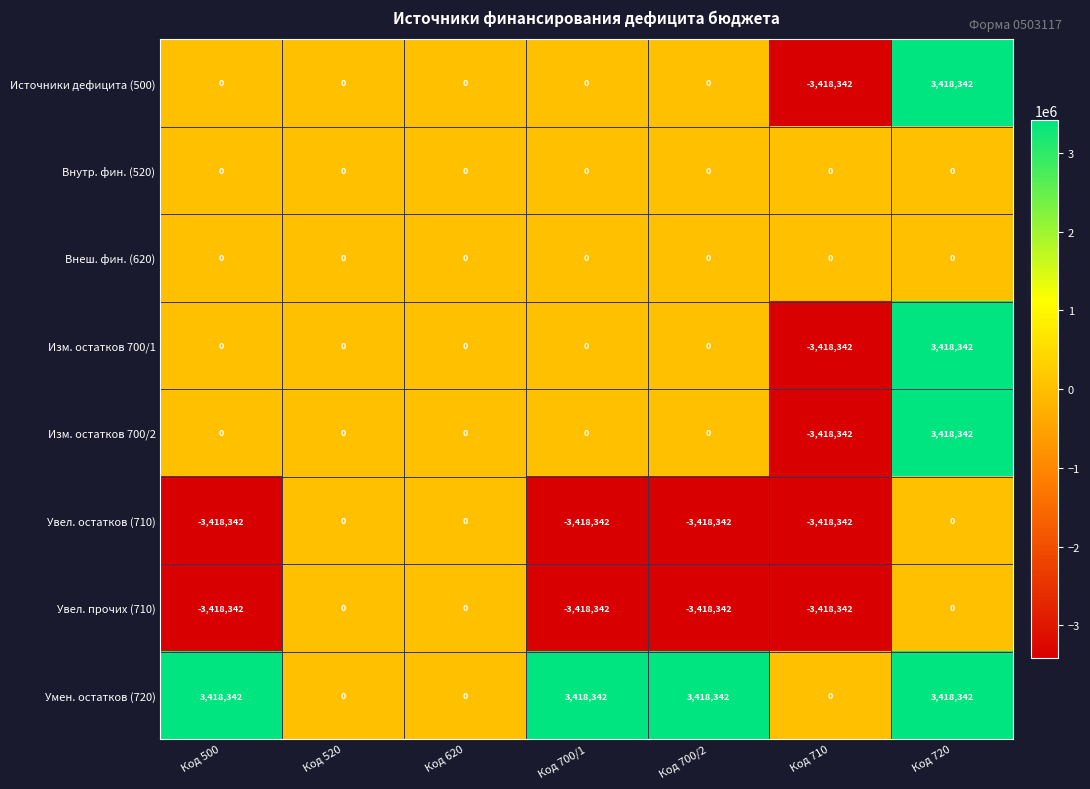

How many data points in Изм. остатков 700/2 are less than 0?

1